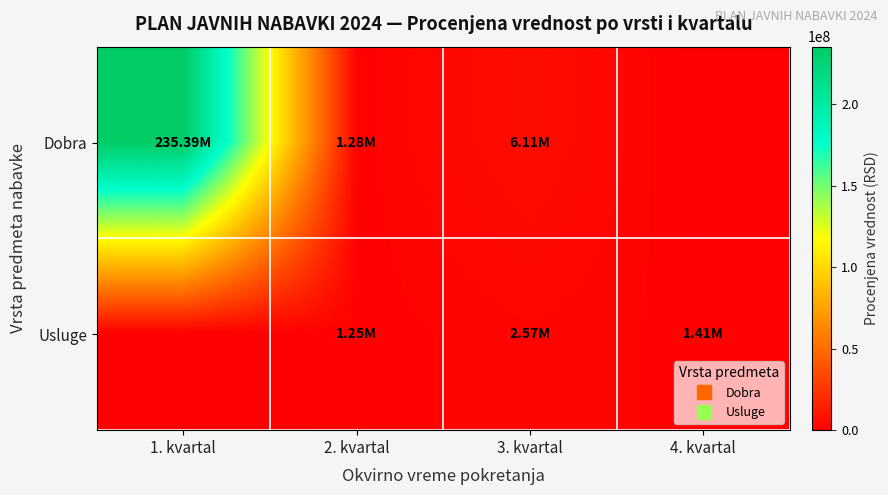

Reading left to right, list all the values displayed in this chart.

Dobra: 1. kvartal=235386818.0	2. kvartal=1275378.3	3. kvartal=6108850.0	4. kvartal=0.0
Usluge: 1. kvartal=0.0	2. kvartal=1250000.0	3. kvartal=2566666.7	4. kvartal=1412500.0